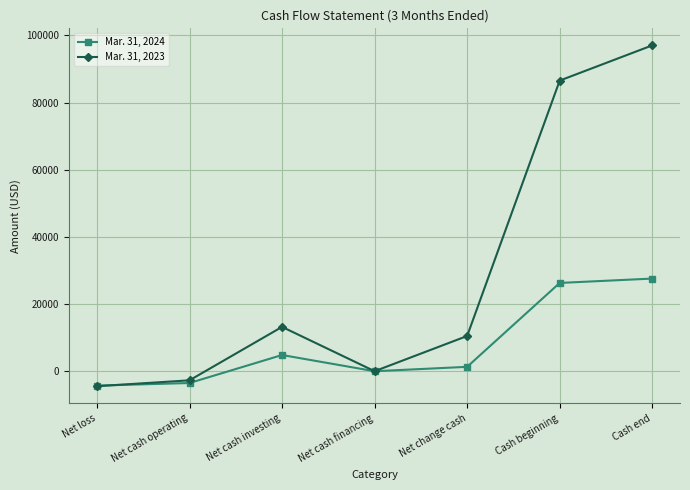

Reading left to right, extract all data points from this chart.

Mar. 31, 2024: -4291	-3516	4823	-3	1304	26289	27593
Mar. 31, 2023: -4467	-2711	13200	0	10489	86561	97050